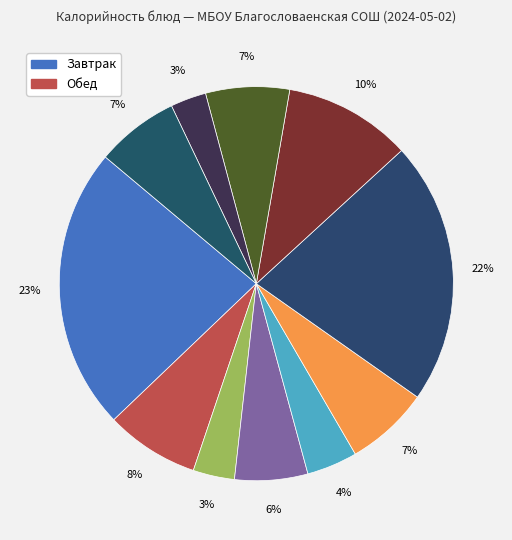

Count the number of slices in the pie.

11